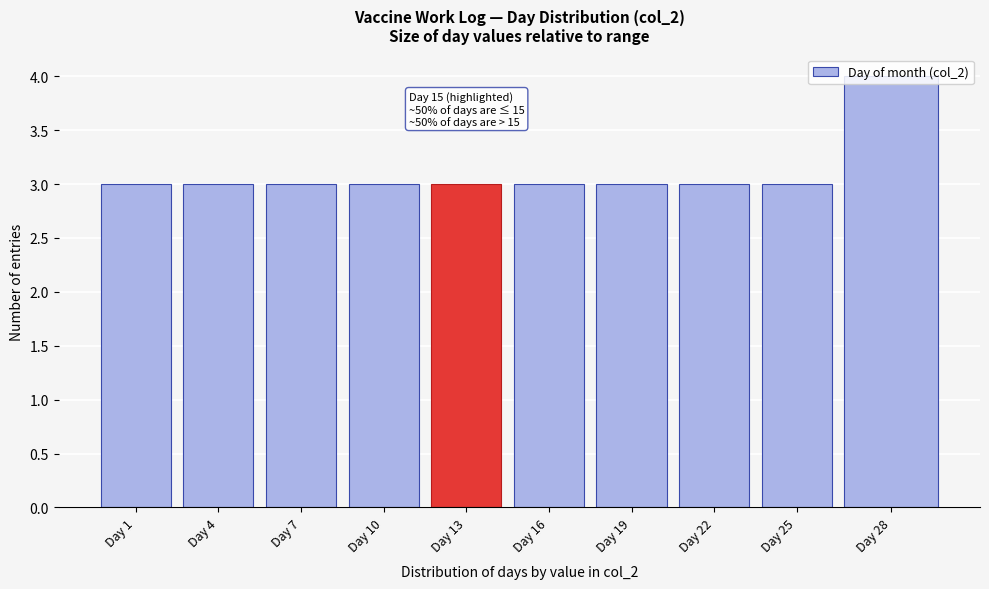

Between Day 7 and Day 28, which is larger?

Day 28